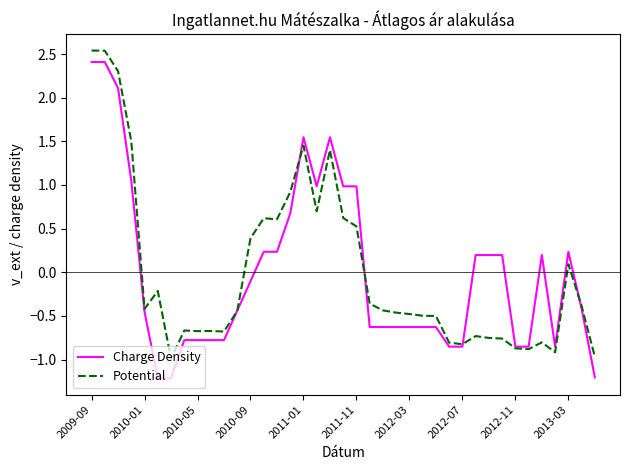

Which series has the widest spread of values?

Charge Density